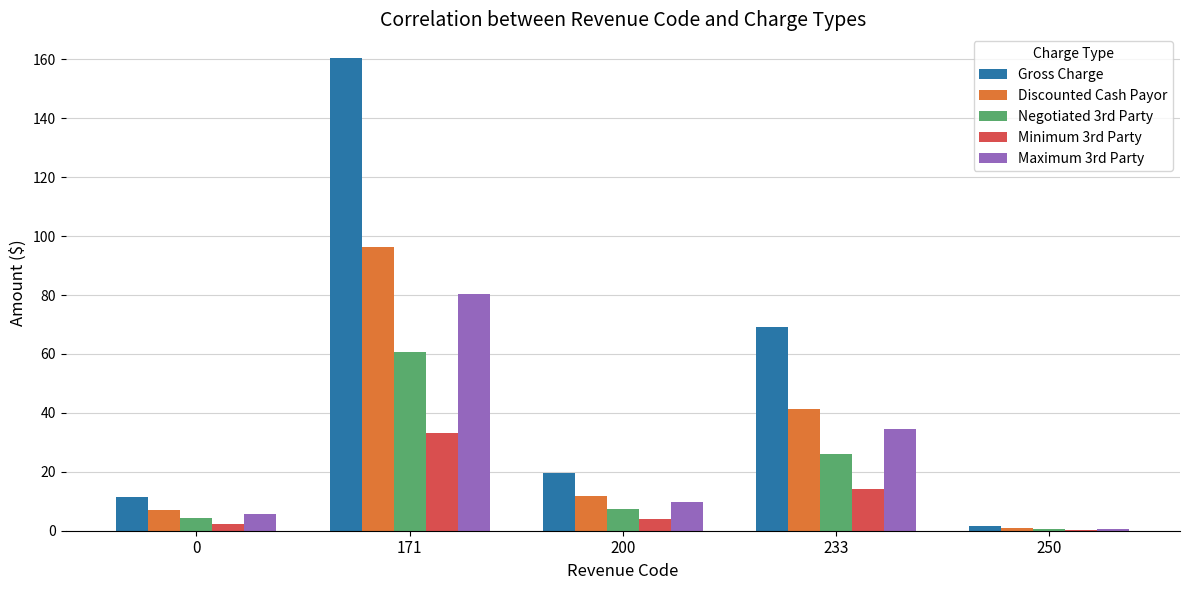

Which series has the largest total across all categories?

Gross Charge